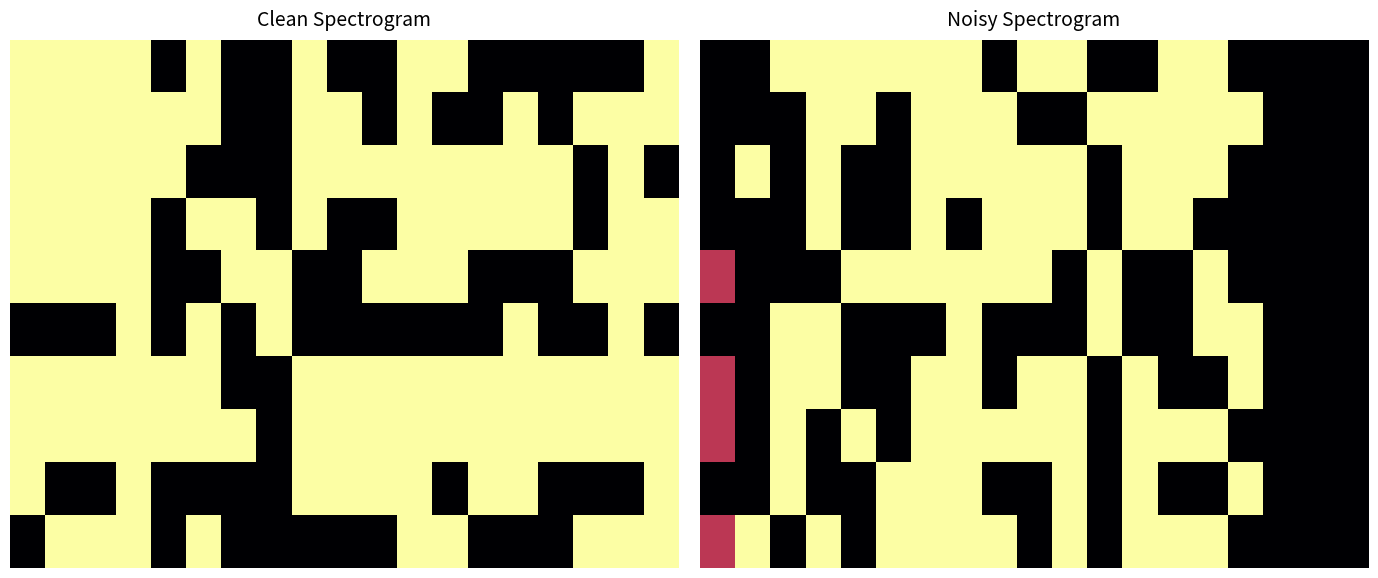

How many values in the 4 series exceed 0?

9